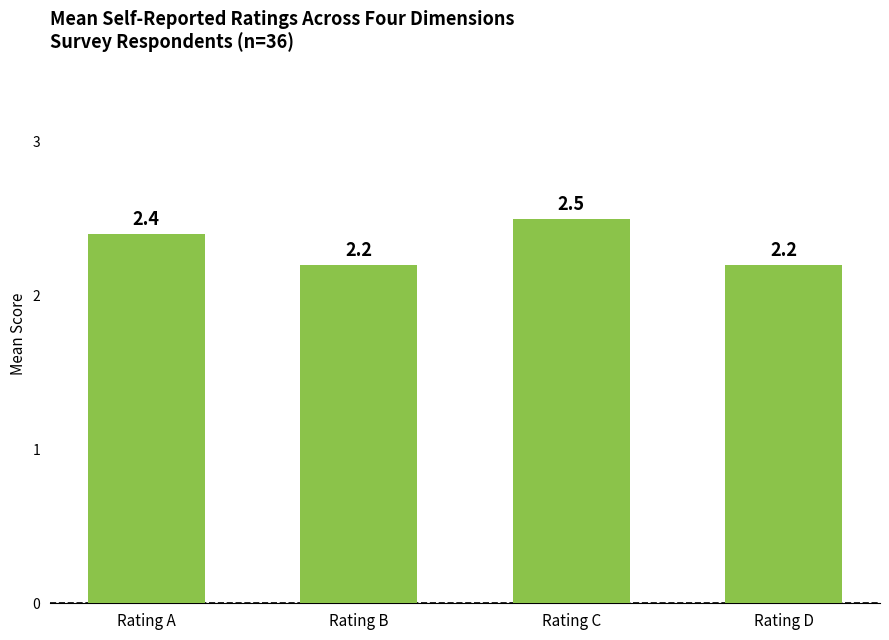

How many values are between 2 and 3?

4